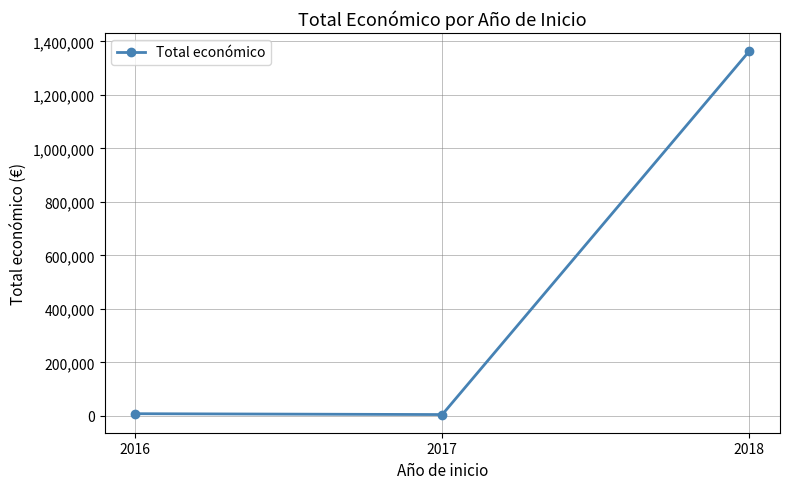

What is the value of the 3rd point from the left?

1363713